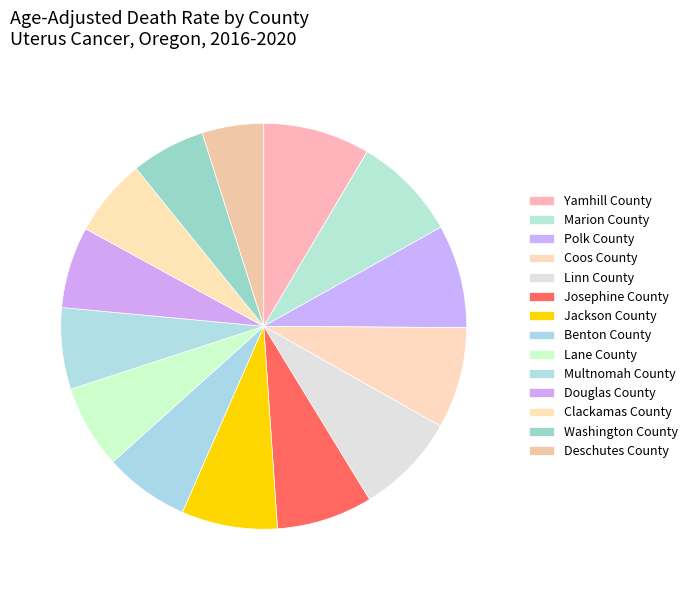

Which has a higher value, Josephine County or Washington County?

Josephine County